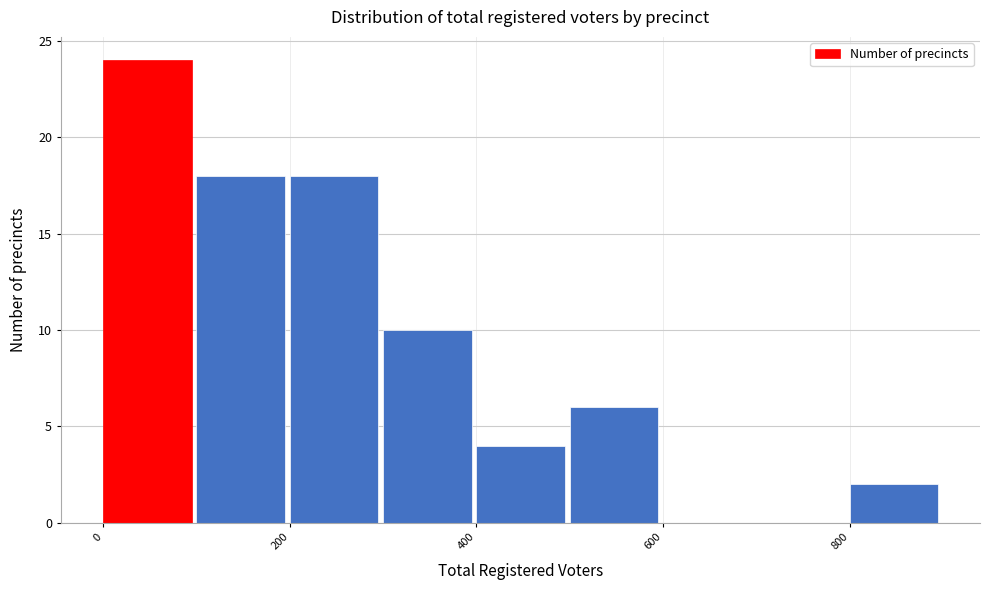

Reading left to right, list every bar in this chart as the range it spans on the x-axis followed by its height. The values are not printed on the chart, so give them approximately, as read against the axis.

0 to 100: 24
100 to 200: 18
200 to 300: 18
300 to 400: 10
400 to 500: 4
500 to 600: 6
600 to 700: 0
700 to 800: 0
800 to 900: 2